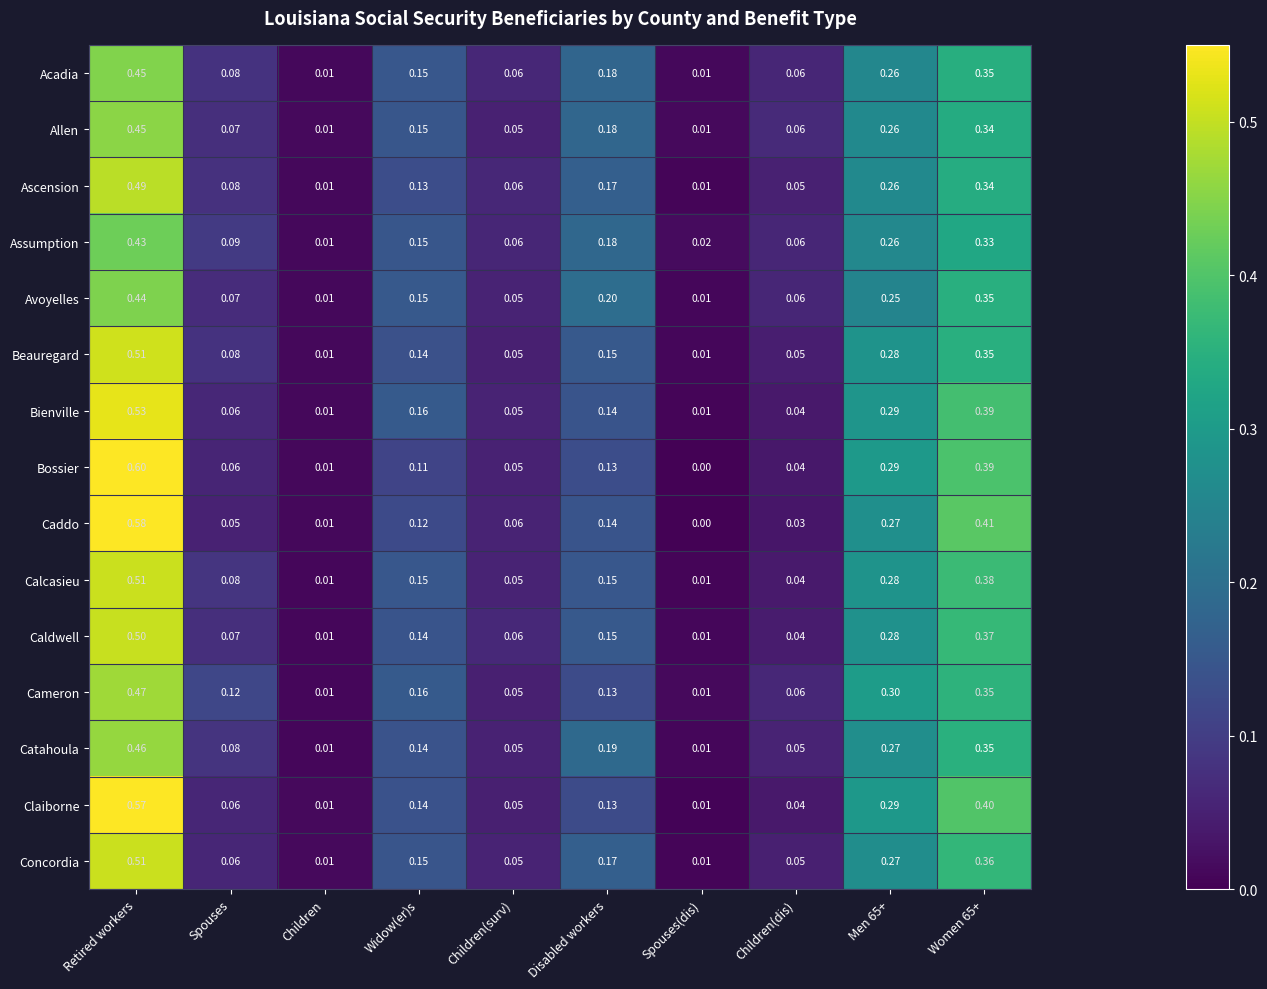

Which series has the largest total across all categories?

Claiborne